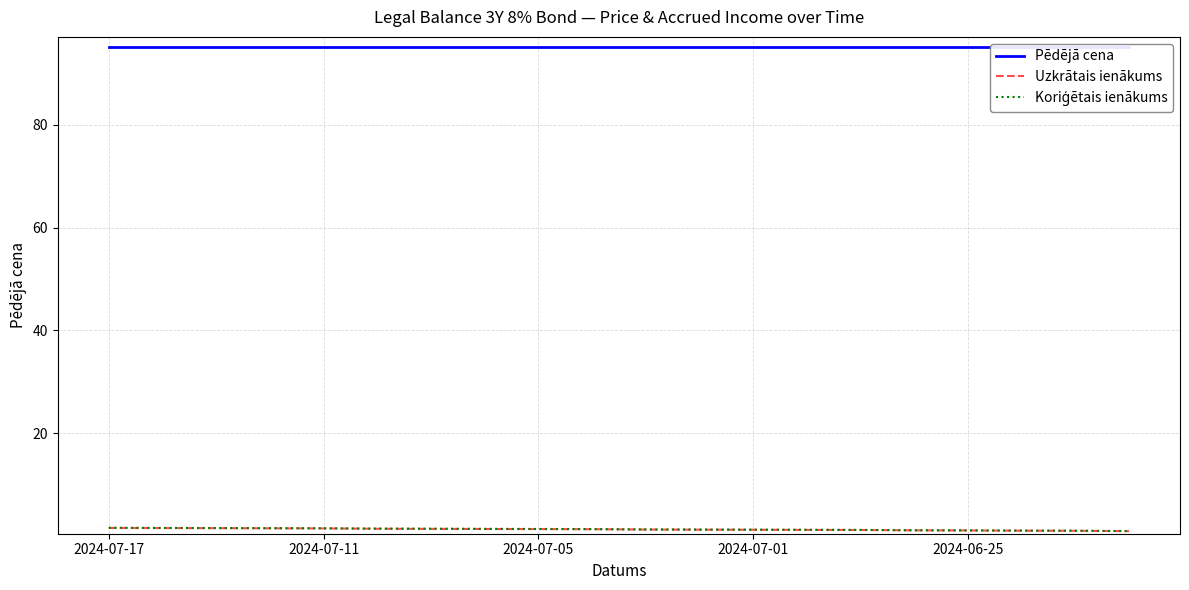

What is the label of the 1st point from the left?

2024-07-17